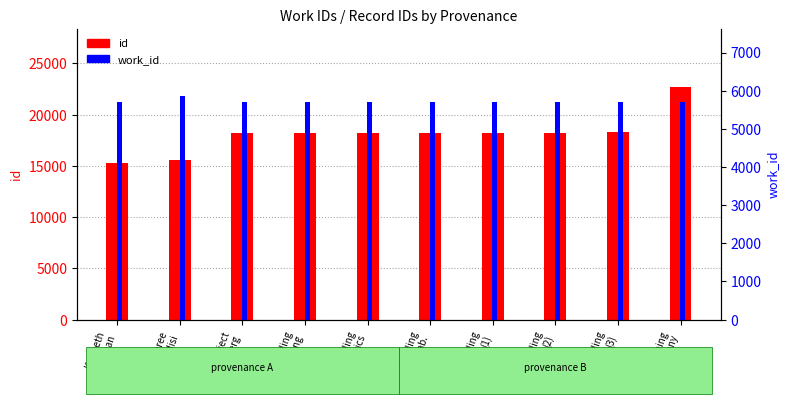

At how many categories does at least one series exceed 10178?

10